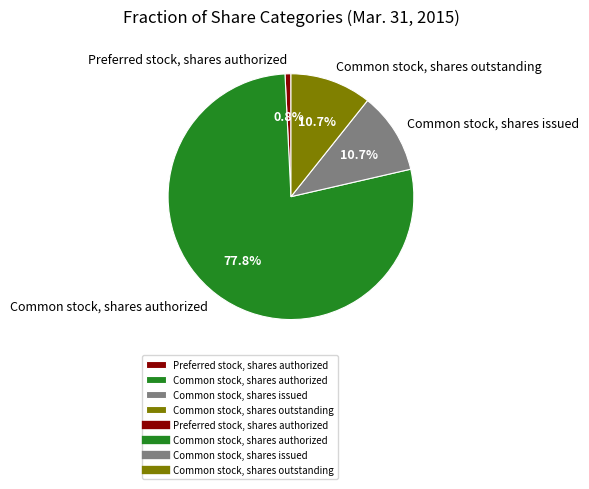

The Common stock, shares issued slice represents 11% of the pie. True or false?

True